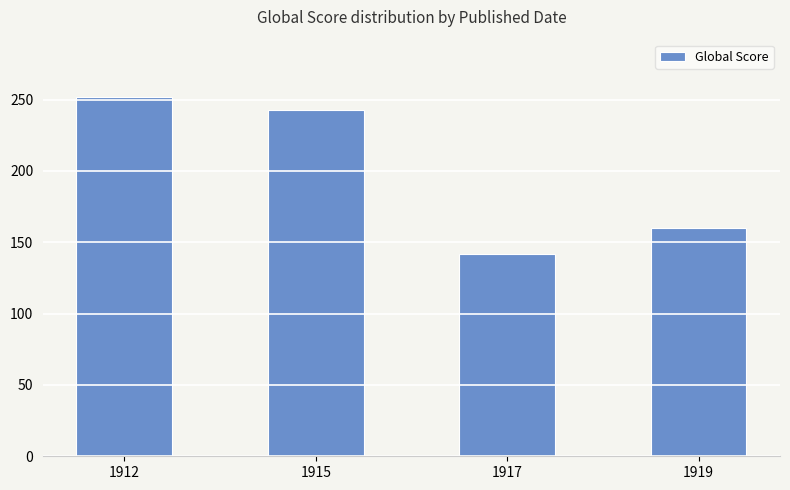

Are the bars grouped side by side (vs. stacked)?

No